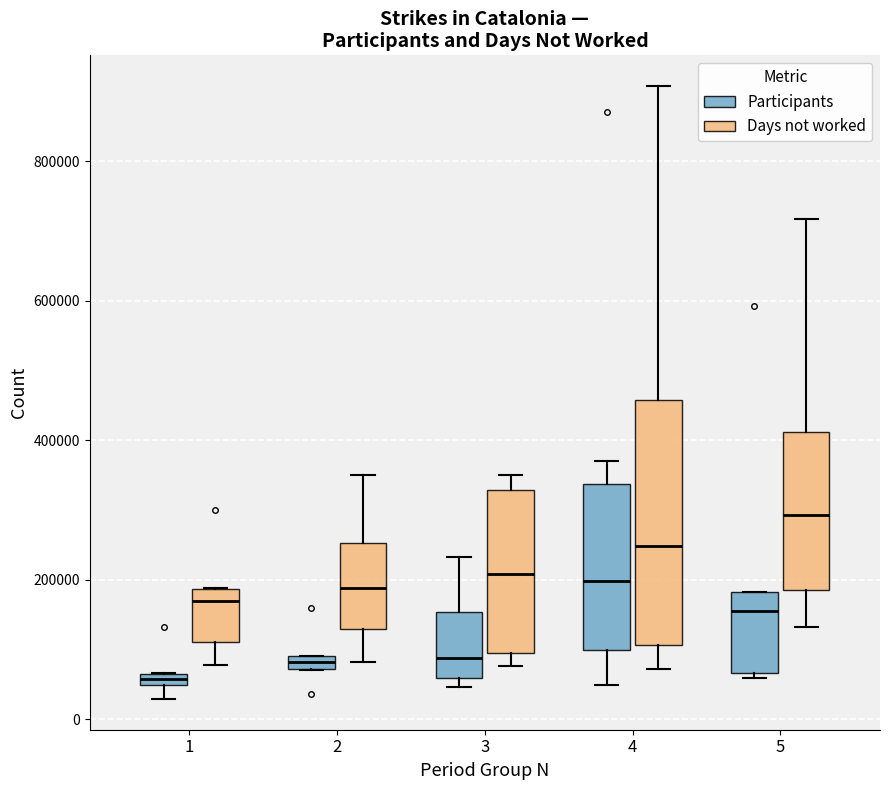

Comparing the boxes themselves (not the whiskers), which one is the tallest?

4 (Days not worked)